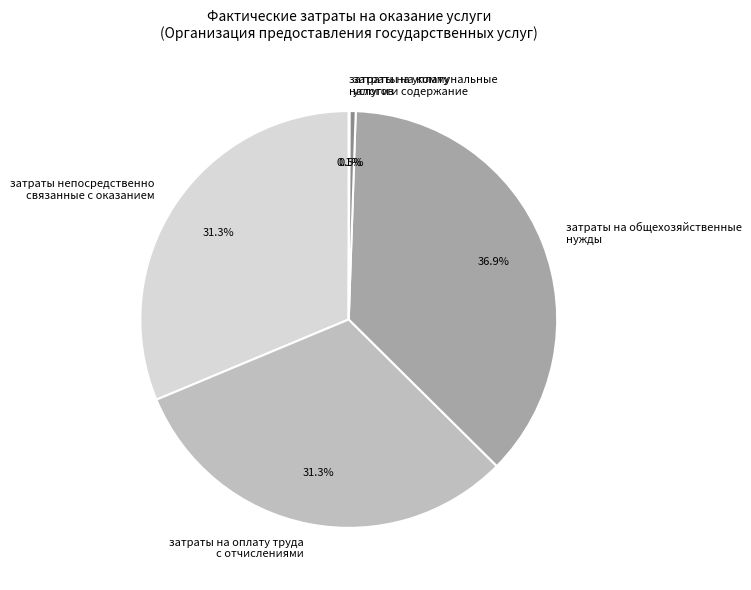

Does затраты на общехозяйственные нужды represent more than half of the total?

No